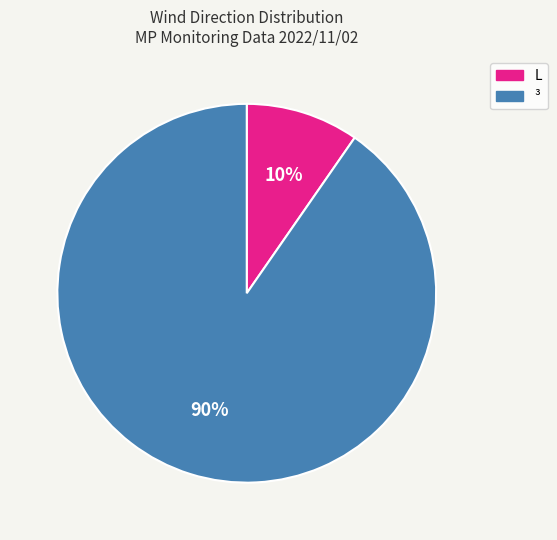

How many slices are in this pie chart?

2